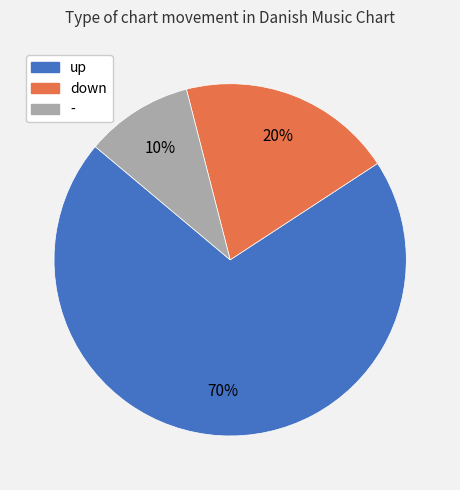

Which slice is the smallest?

-